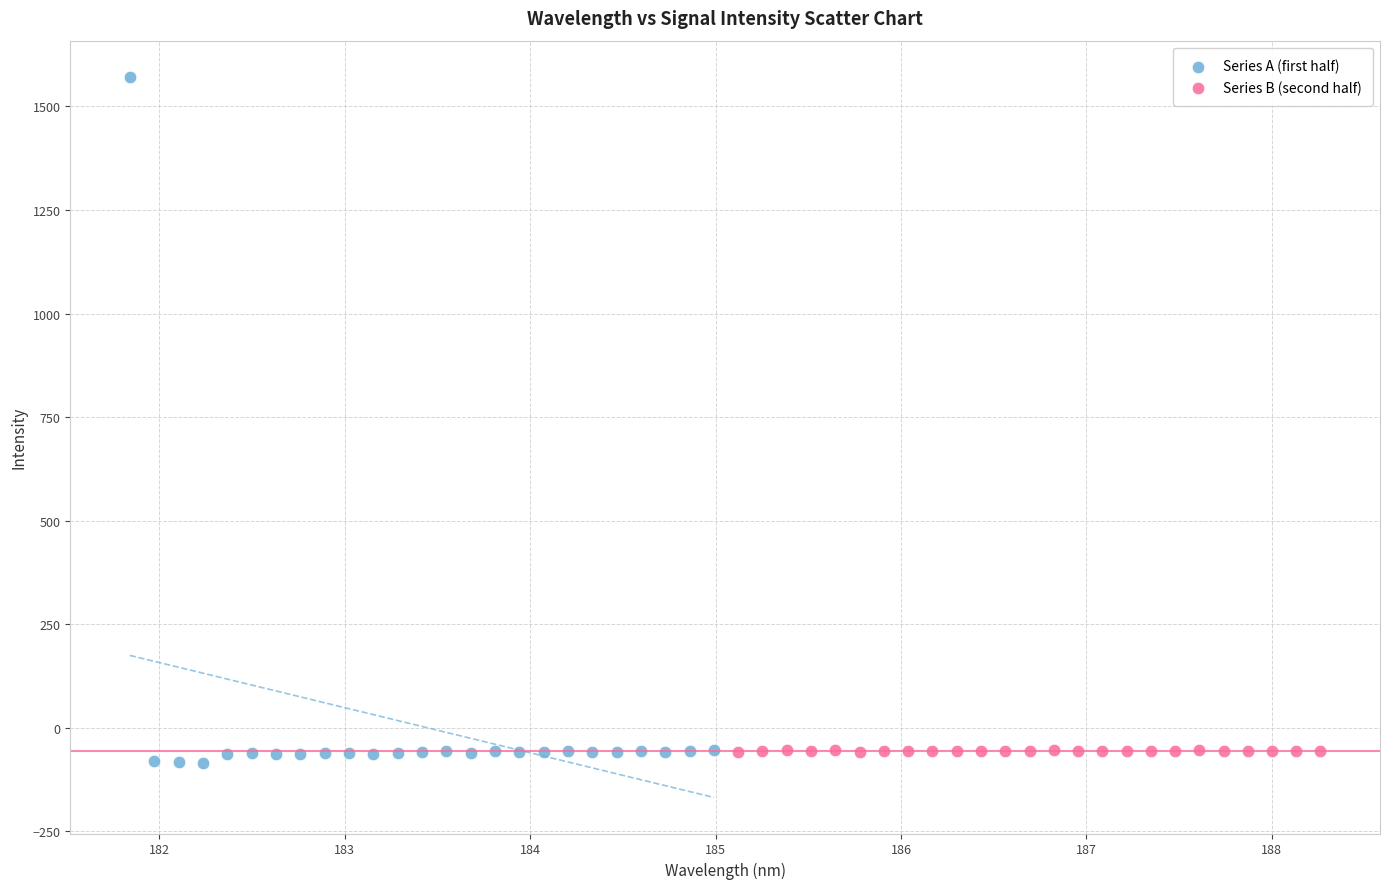

Which series contains the highest Y value?

Series A (first half)